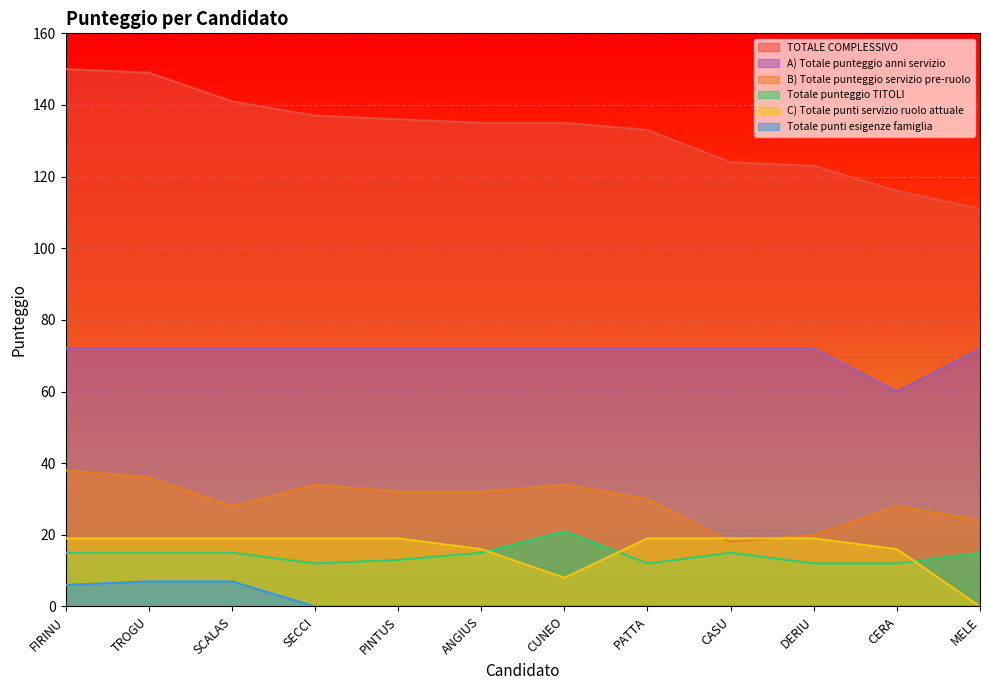

What are all the series names shown in the legend?

TOTALE COMPLESSIVO, A) Totale punteggio anni servizio, B) Totale punteggio servizio pre-ruolo, Totale punteggio TITOLI, C) Totale punti servizio ruolo attuale, Totale punti esigenze famiglia